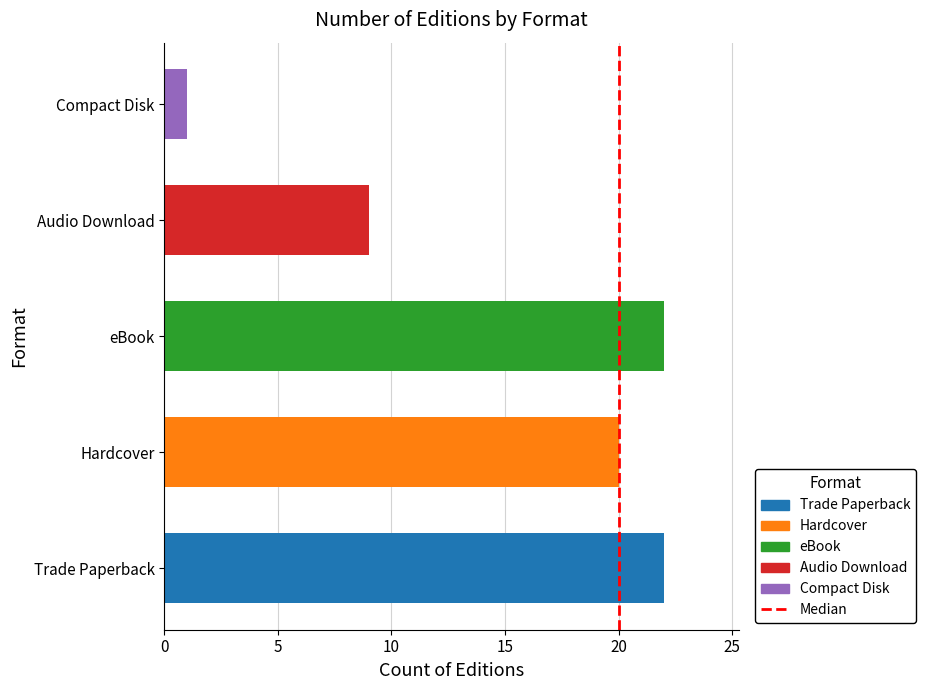

Is it true that the value at Hardcover is 20?

True